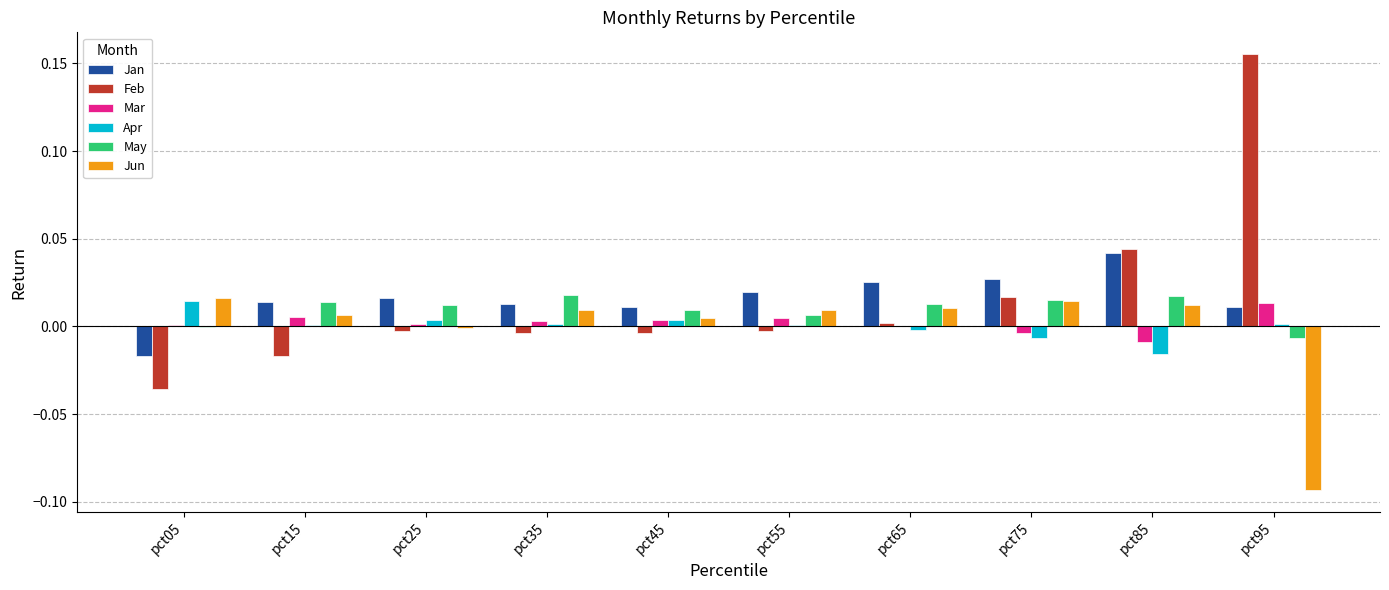

Which category has the highest value across all series?

pct95